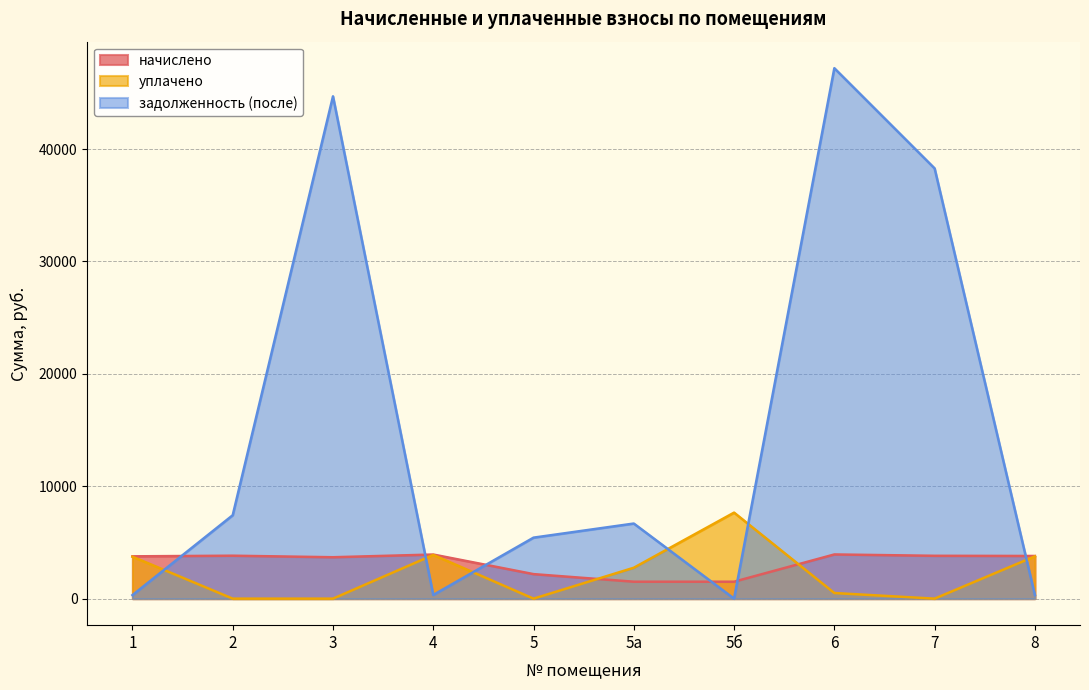

Reading right to left, what are all the values shown in this chart?

начислено: 8=3796.2	7=3812.2	6=3932.0	5б=1506.5	5а=1506.5	5=2181.8	4=3924.1	3=3684.4	2=3820.2	1=3764.3
уплачено: 8=3763.9	7=0.0	6=500.0	5б=7654.8	5а=2750.0	5=0.0	4=3890.7	3=0.0	2=0.0	1=3732.2
задолженность (после): 8=316.4	7=38281.9	6=47197.3	5б=0.0	5а=6682.9	5=5428.0	4=327.0	3=44692.1	2=7422.0	1=313.7